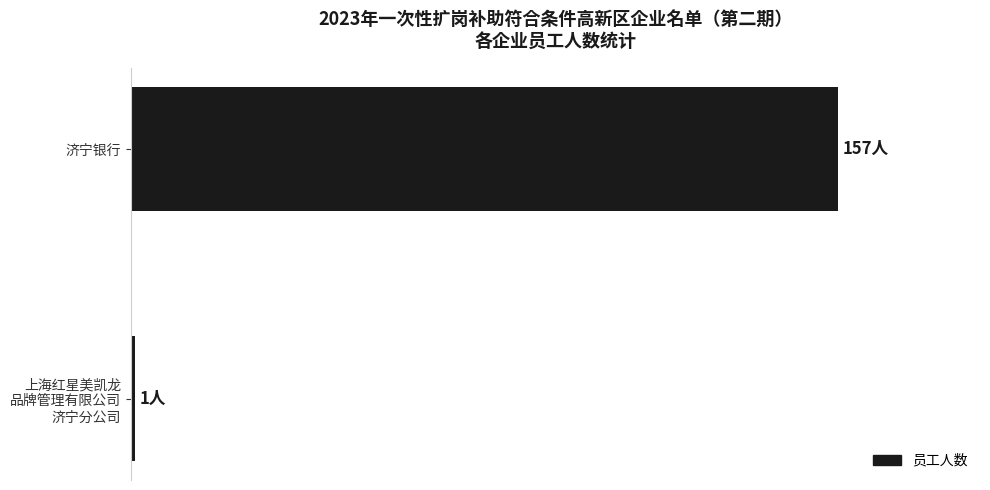

What is the sum of all values?

158